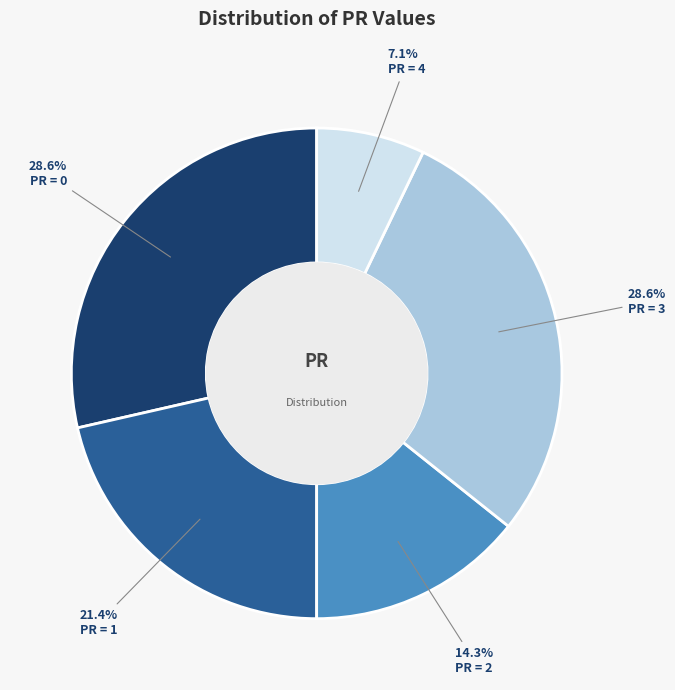

How many slices are in this pie chart?

5